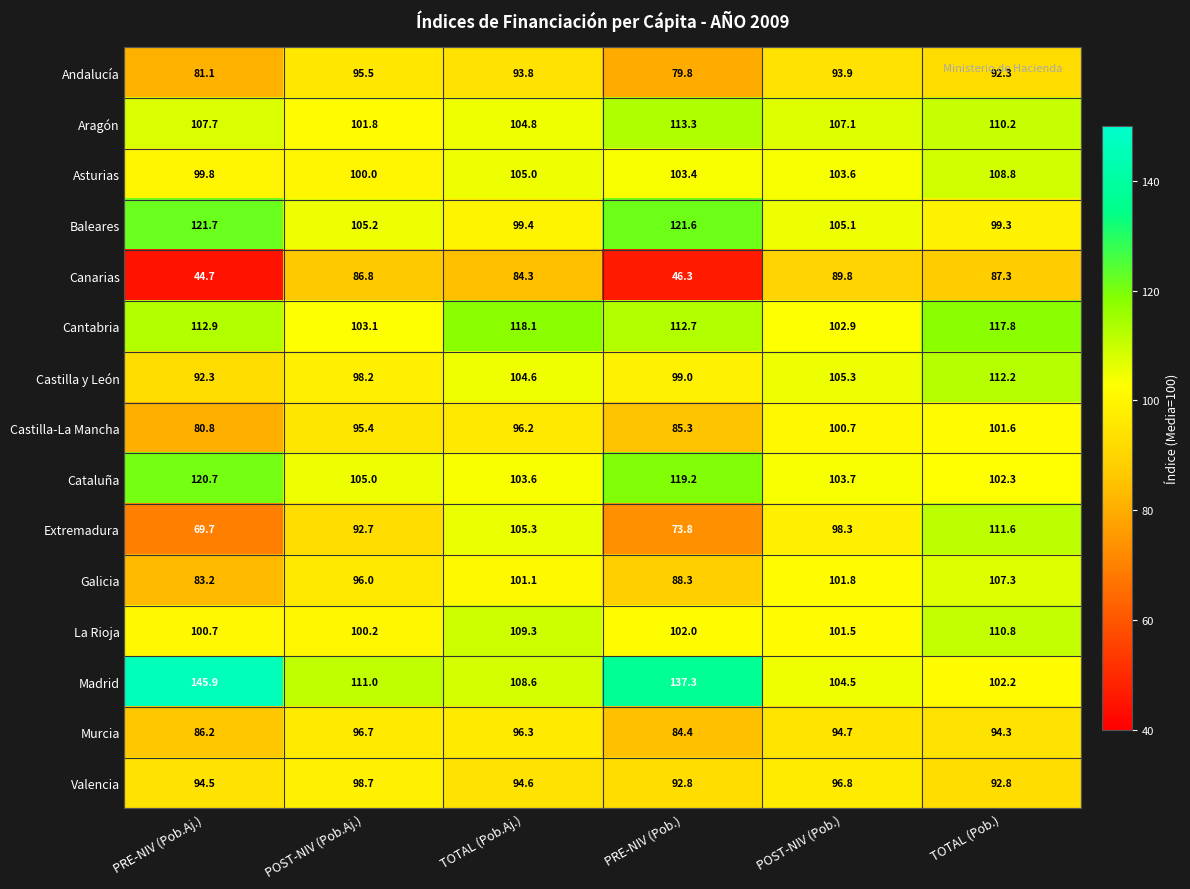

What is the maximum value for Baleares?

121.7